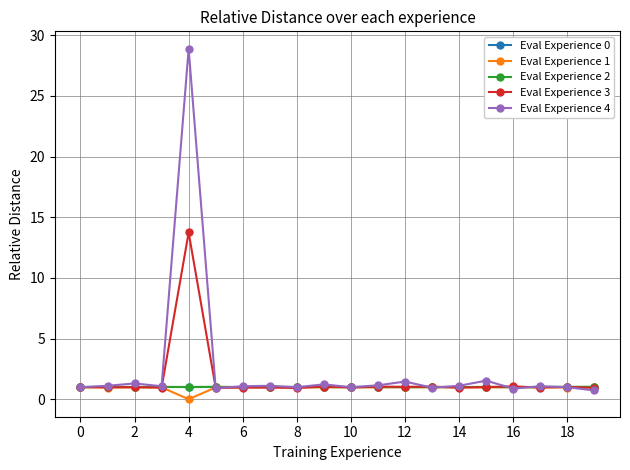

What is the value of the Eval Experience 4 point at the 20th from the left?

0.7